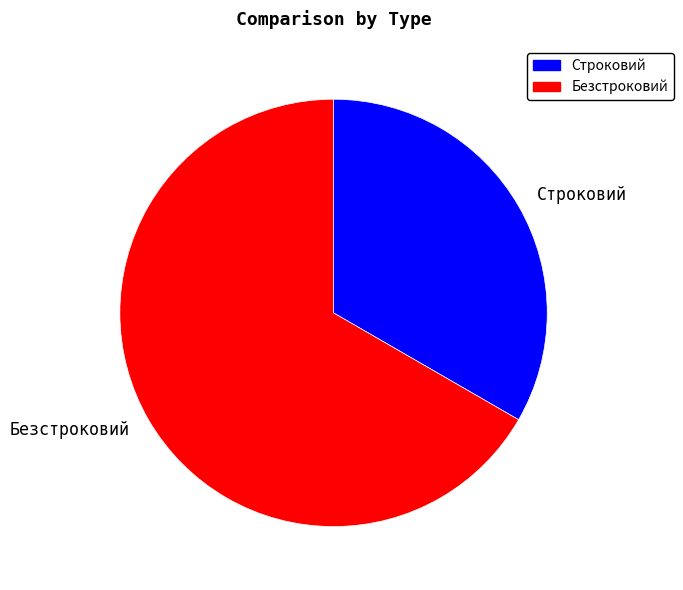

Is there a majority slice in this chart?

Yes